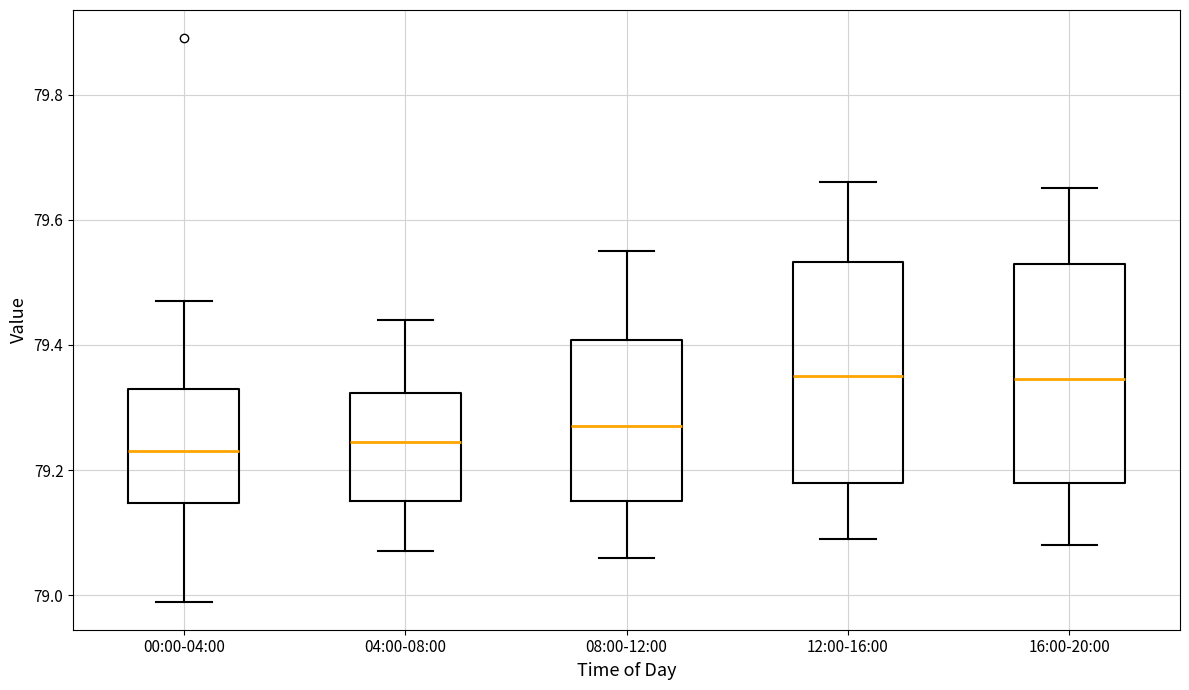

Reading left to right, transcribe this box plot: for each box, give where its median line is, the range the box spans, and where its two whiskers end, as read against the y-axis. The values are not printed on the chart, so give them approximately, as read against the axis.

00:00-04:00: median 79.24, box 79.14 to 79.34, whiskers 79.00 to 79.48
04:00-08:00: median 79.24, box 79.16 to 79.32, whiskers 79.08 to 79.44
08:00-12:00: median 79.28, box 79.16 to 79.40, whiskers 79.06 to 79.56
12:00-16:00: median 79.36, box 79.18 to 79.54, whiskers 79.10 to 79.66
16:00-20:00: median 79.34, box 79.18 to 79.54, whiskers 79.08 to 79.66